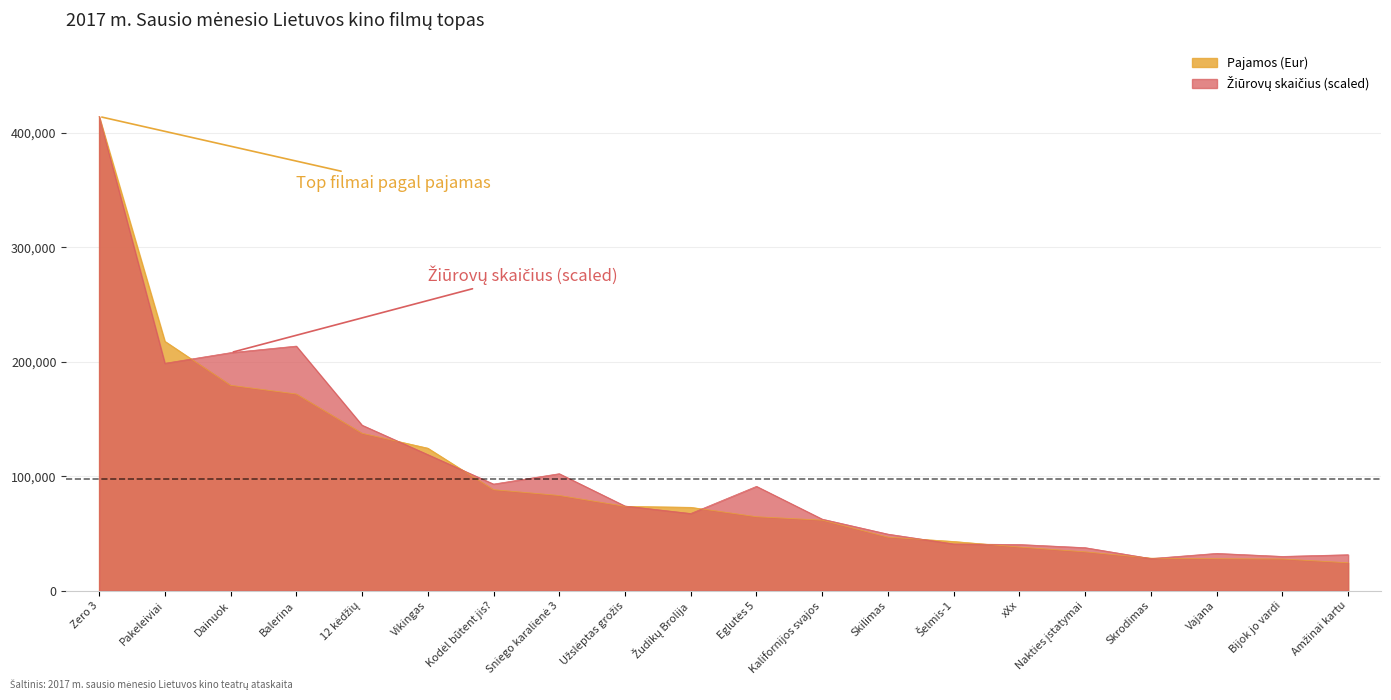

Reading left to right, extract all data points from this chart.

Pajamos (Eur): 414396.0	217935.2	179468.1	171850.9	137525.0	124527.0	88230.3	83173.9	73701.1	72835.0	64600.0	61621.4	46752.3	42992.0	38081.7	33913.8	28408.8	27899.0	27683.2	24367.0
Žiūrovų skaičius: 414396.0	198706.4	207987.3	213739.5	144625.4	118903.0	93149.6	102213.8	73968.7	67422.0	91147.9	62500.4	49401.9	40812.3	40322.2	37567.3	28054.2	32558.0	29916.6	31397.2